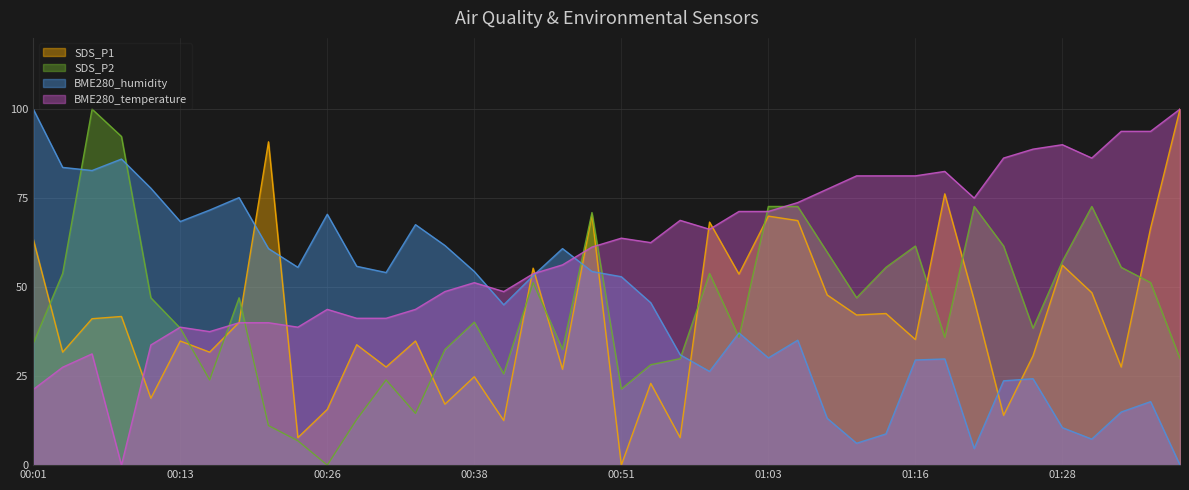

At how many categories does at least one series exceed 75?

20